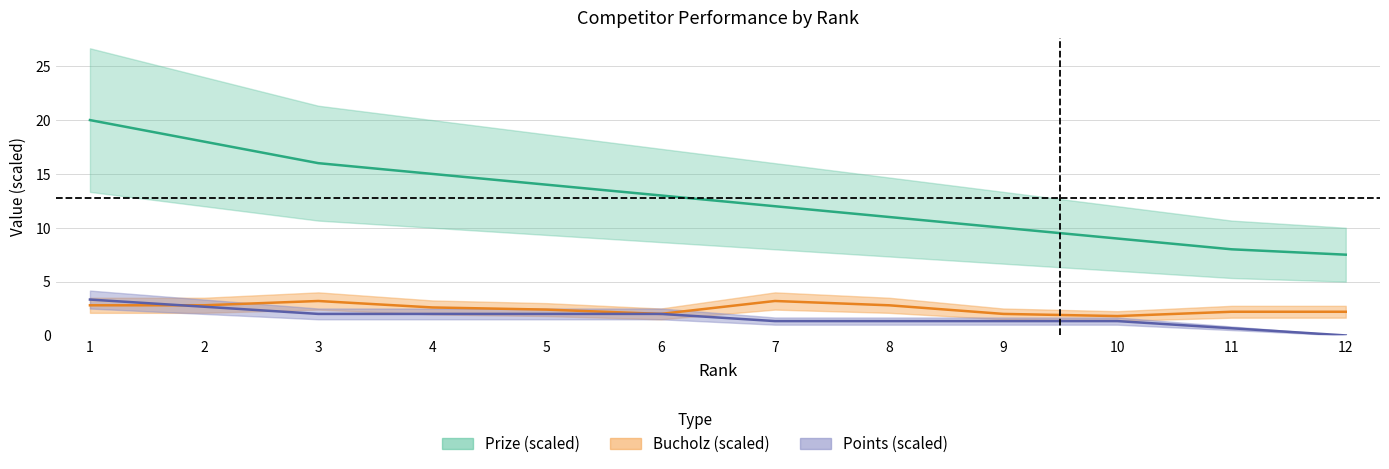

Does the chart display data point markers on the line(s)?

No